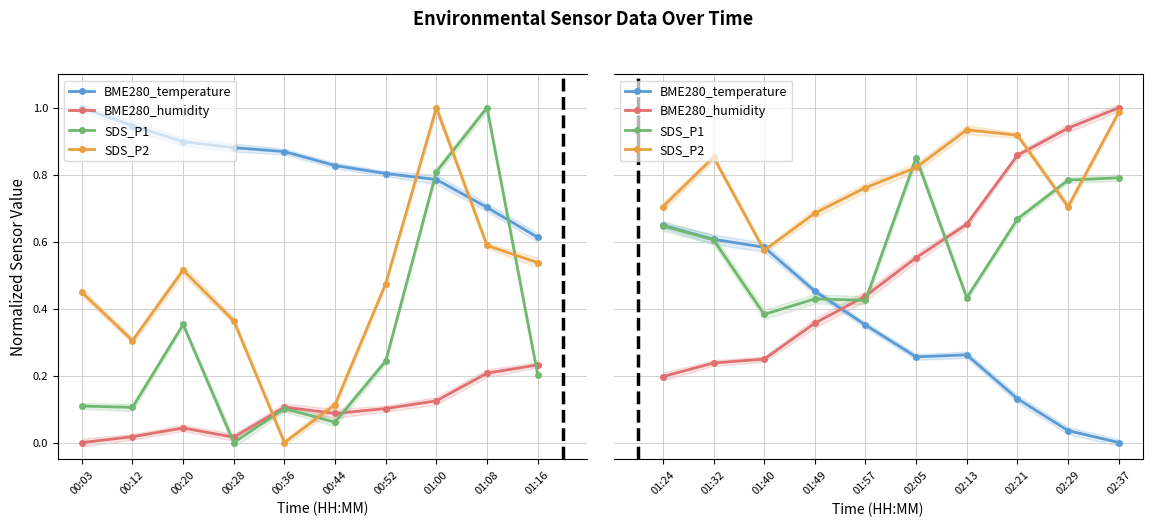

What is the average value of the BME280_temperature series?

0.3